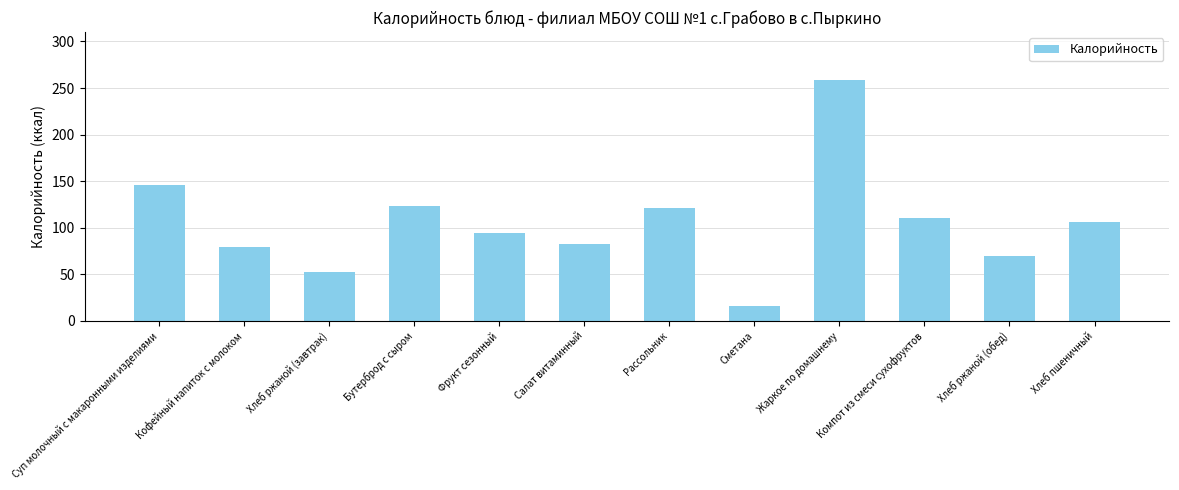

Where does the data first go above 105?

Суп молочный с макаронными изделиями